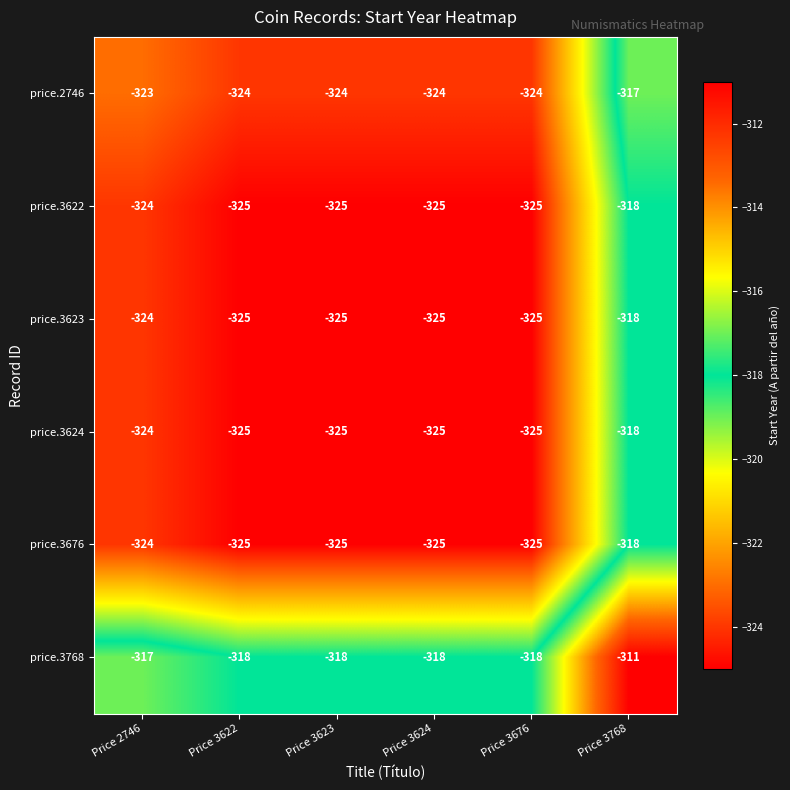

What is the minimum value shown in the chart?

-325